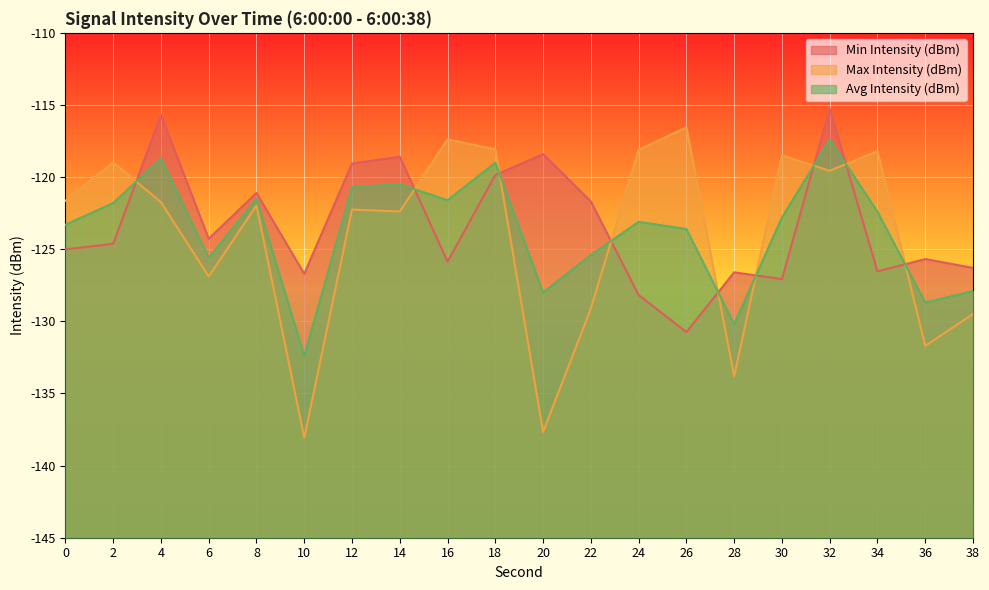

What is the sum of all Max Intensity (dBm) values?

-2482.1